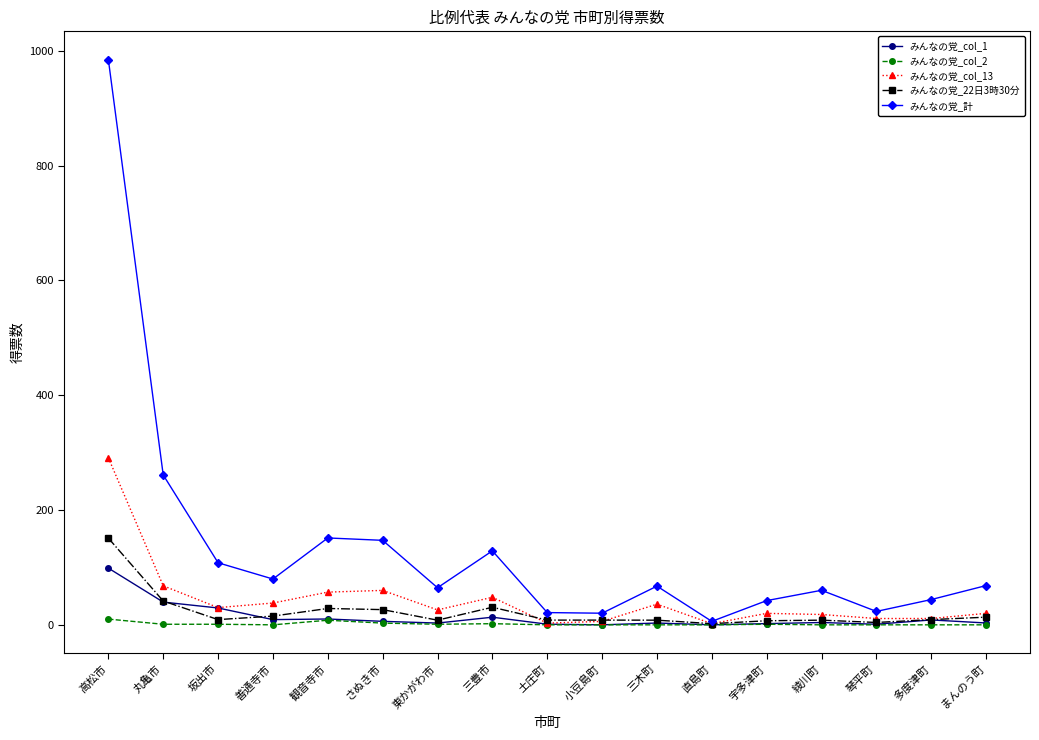

What are all the series names shown in the legend?

みんなの党_col_1, みんなの党_col_2, みんなの党_col_13, みんなの党_22日3時30分, みんなの党_計